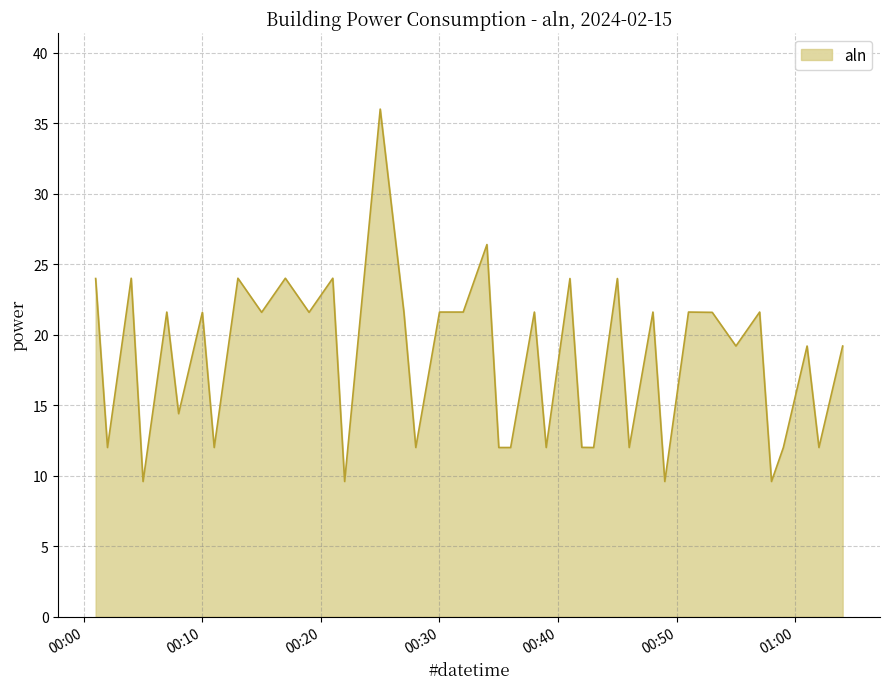

What is the smallest value displayed?

9.6